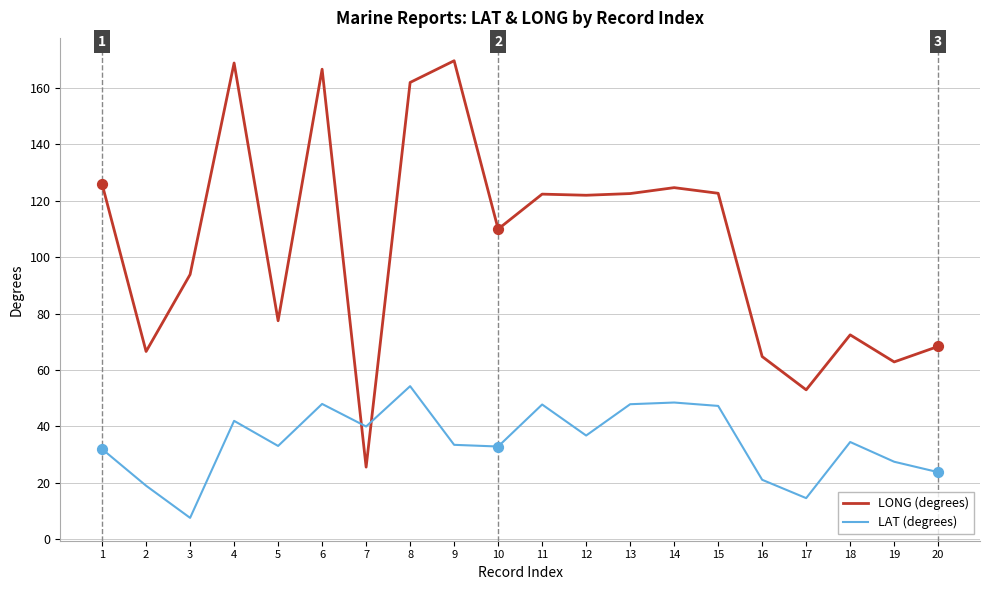

What are all the series names shown in the legend?

LONG (degrees), LAT (degrees)